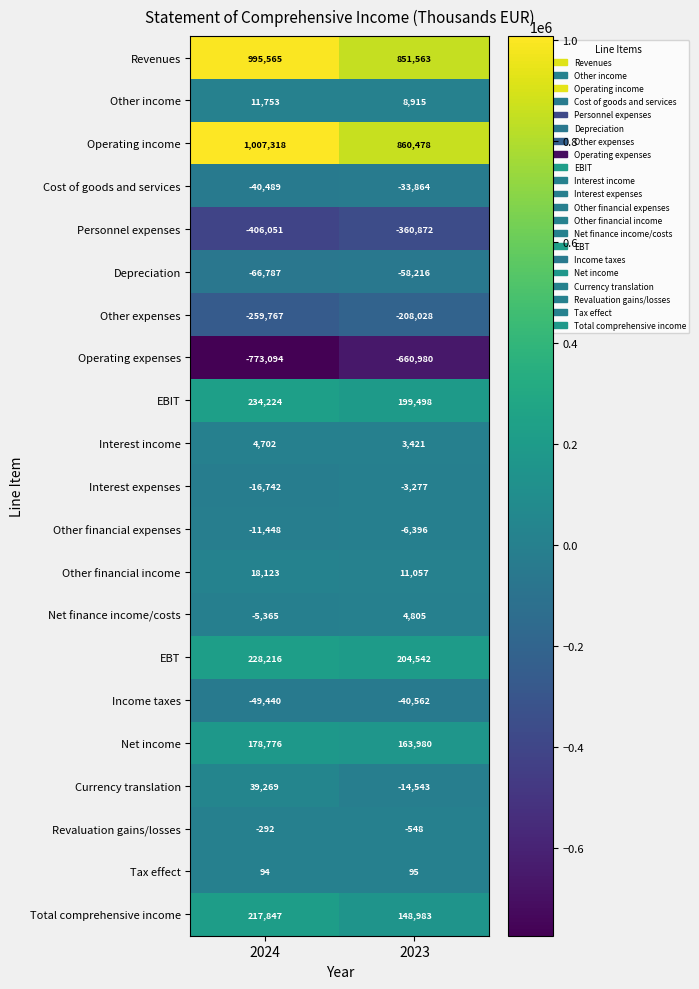

At which label is Other financial expenses closest to -8922?

2024